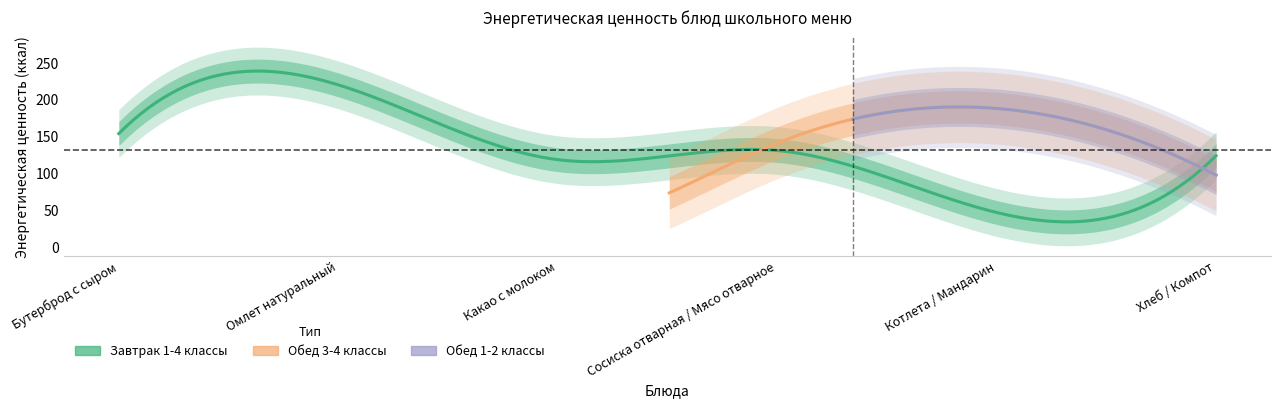

What is the label of the 2nd point from the right?

Котлета / Мандарин